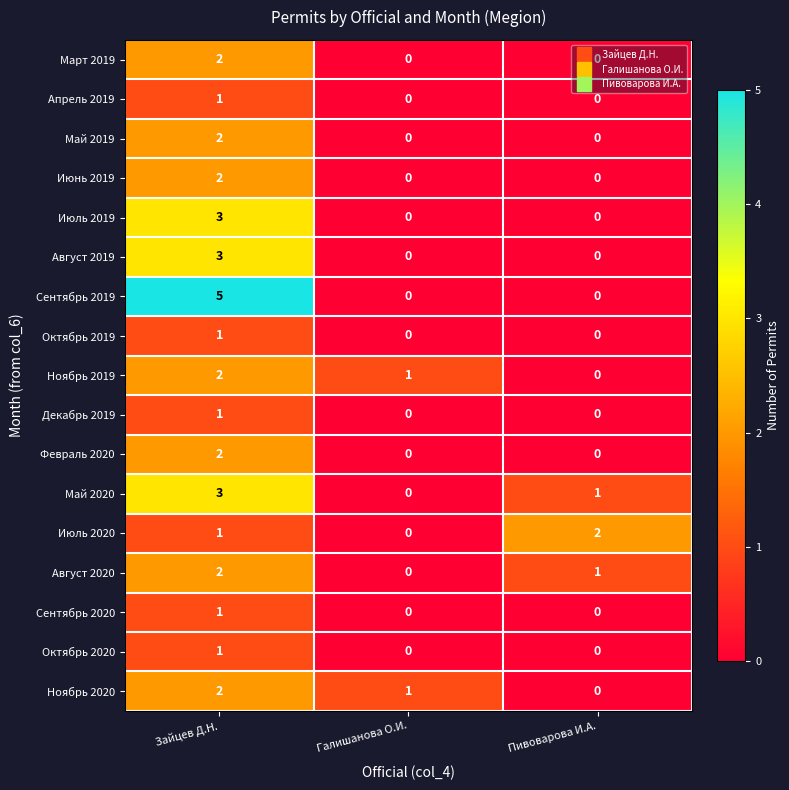

Which series changed the most between Галишанова О.И. and Пивоварова И.А.?

Июль 2020